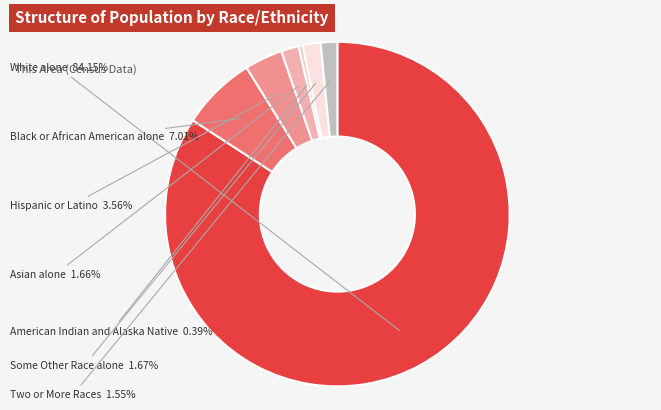

Count the number of slices in the pie.

7